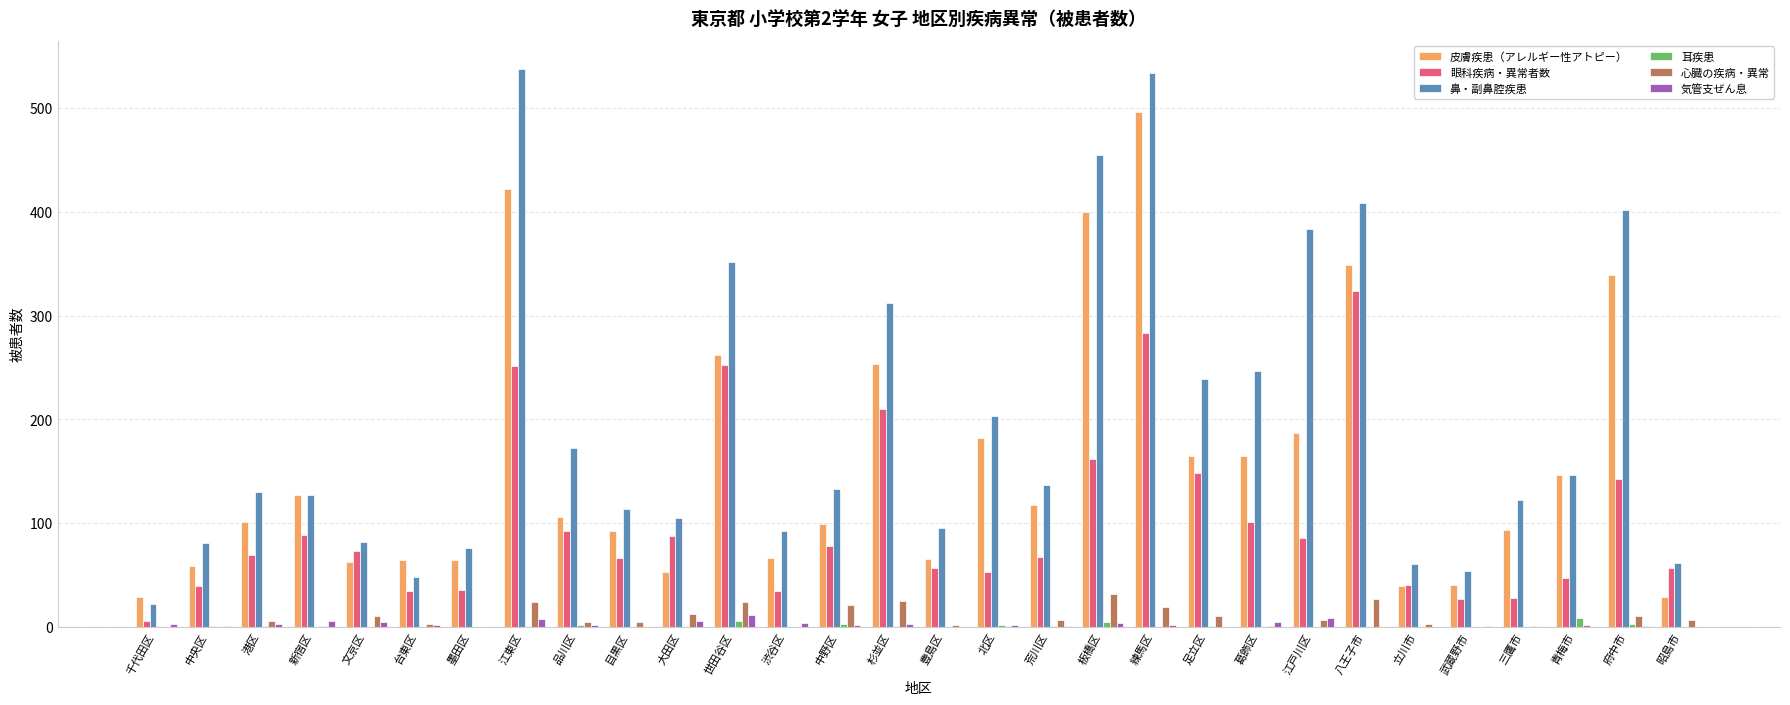

What is the average value of the 心臓の疾病・異常 series?

9